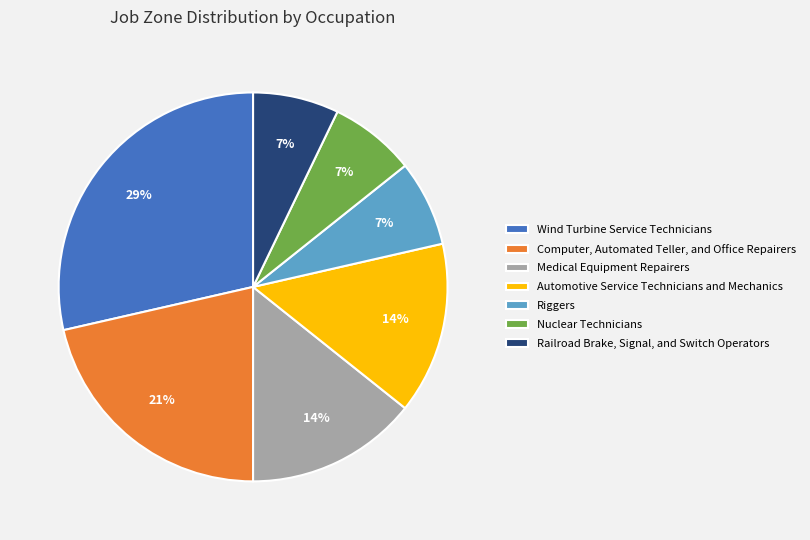

True or false: Automotive Service Technicians and Mechanics accounts for 29% of the total.

False